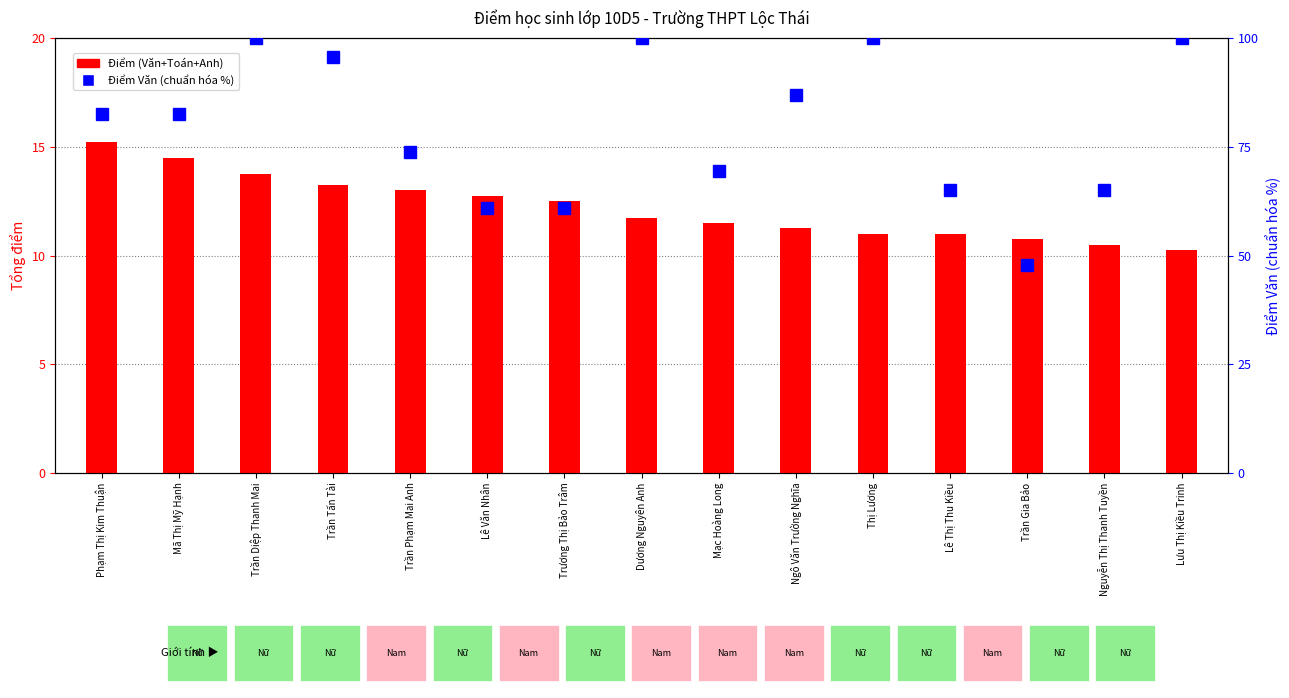

What is the label of the 3rd bar from the left?

Trần Diệp Thanh Mai